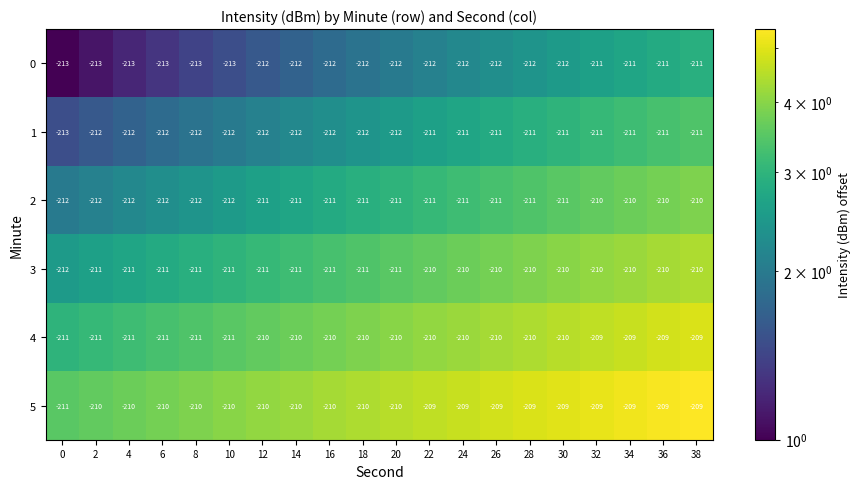

Is it true that 0 equals -87 at 28?

False